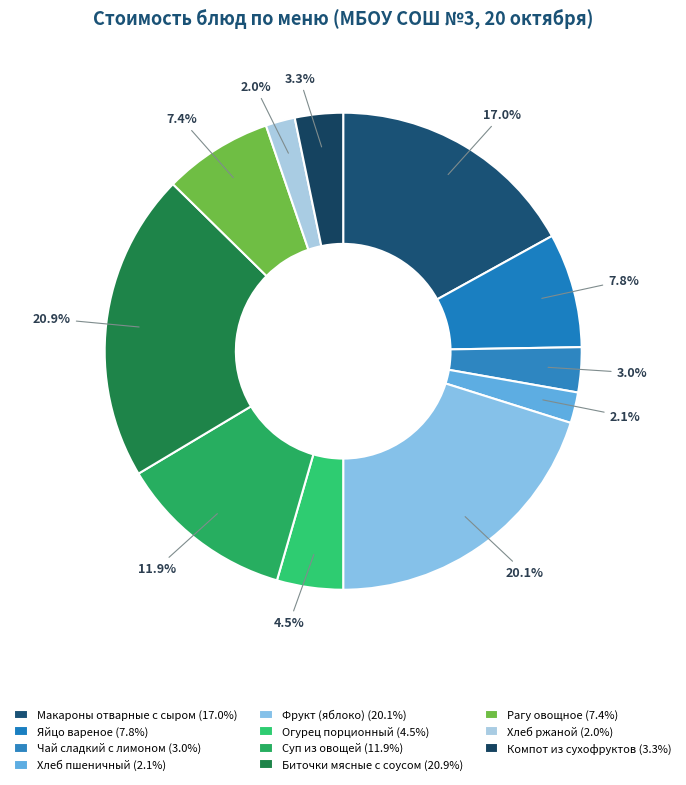

What percentage is the Огурец порционный slice, to the nearest percent?

4%